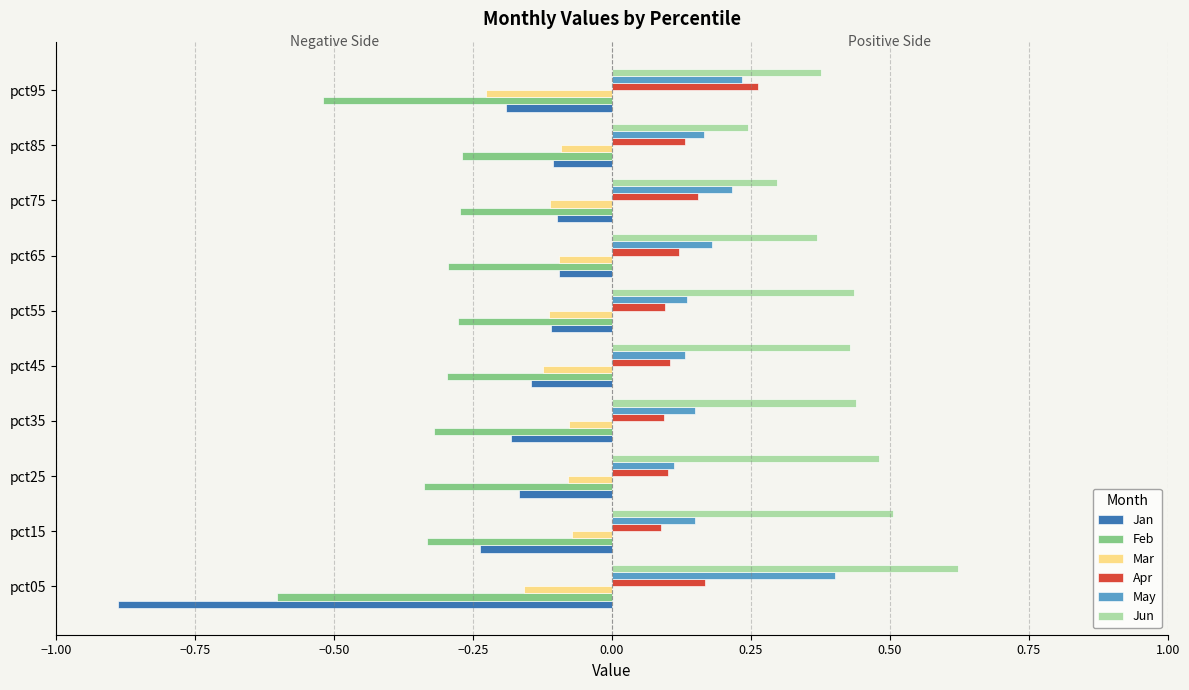

At which label does Apr reach its peak?

pct95